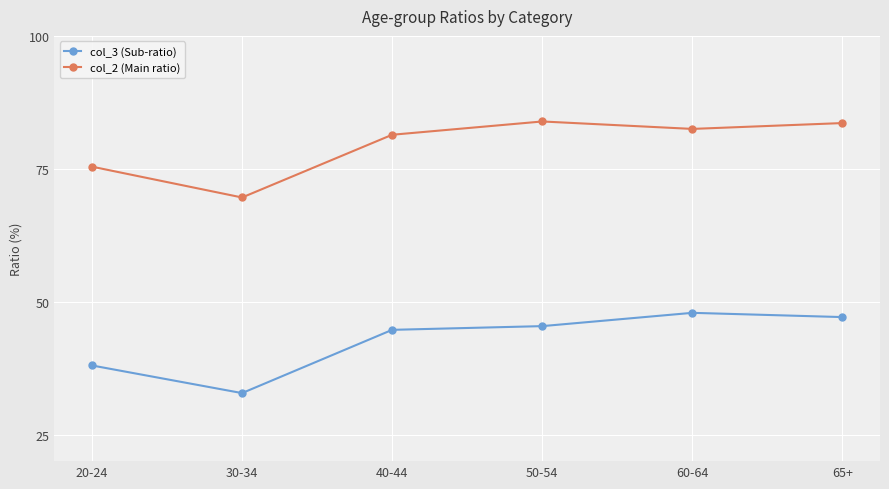

The value of col_3 (Sub-ratio) at 40-44 is 28.2. True or false?

False